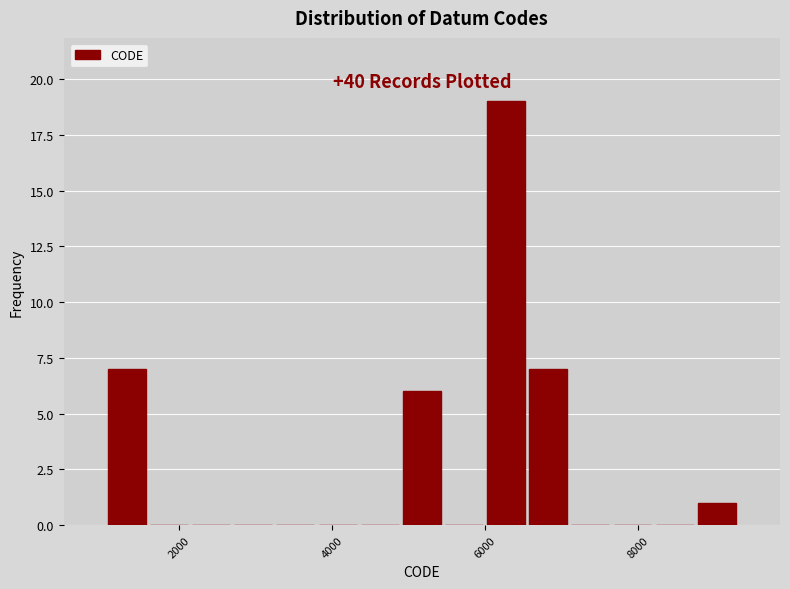

Around what value on the x-axis is the tallest bar? Give the approximate position of its centre, as read against the axis.

6200